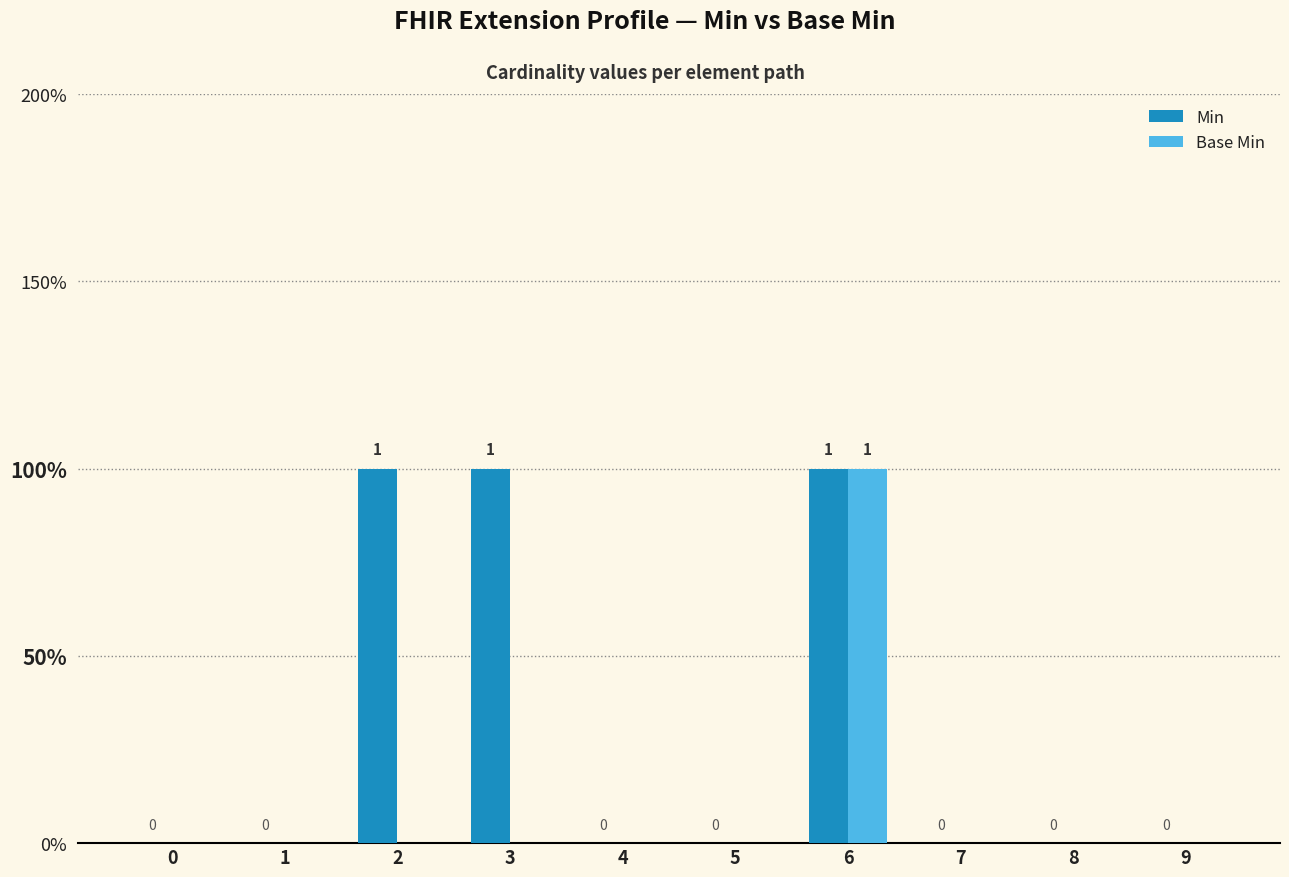

Are the bars horizontal?

No